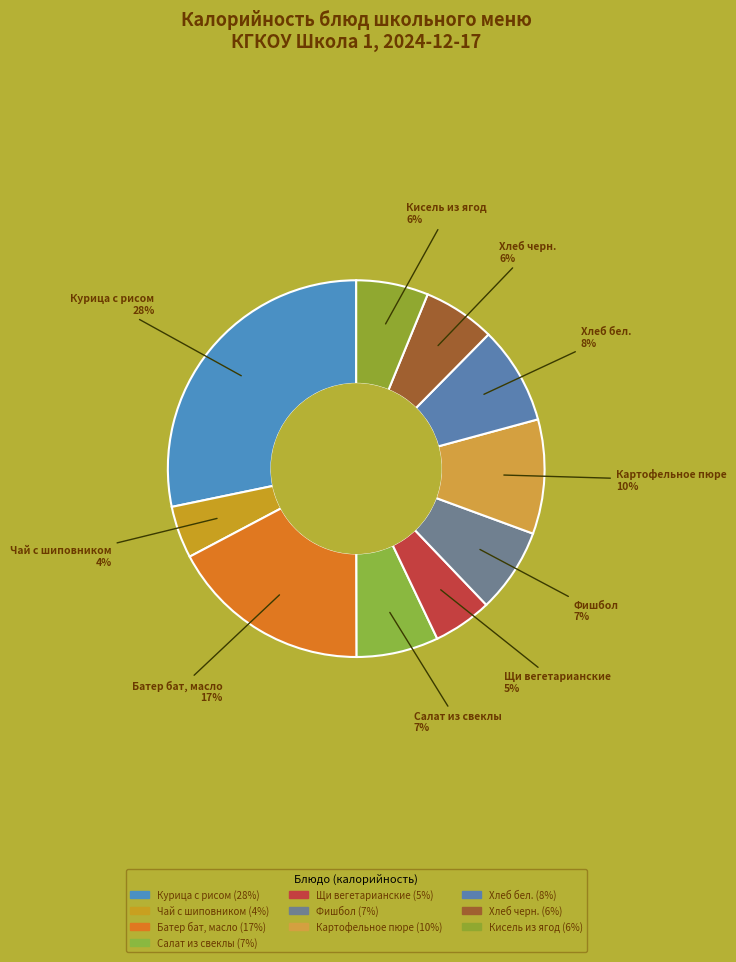

Count the number of slices in the pie.

10